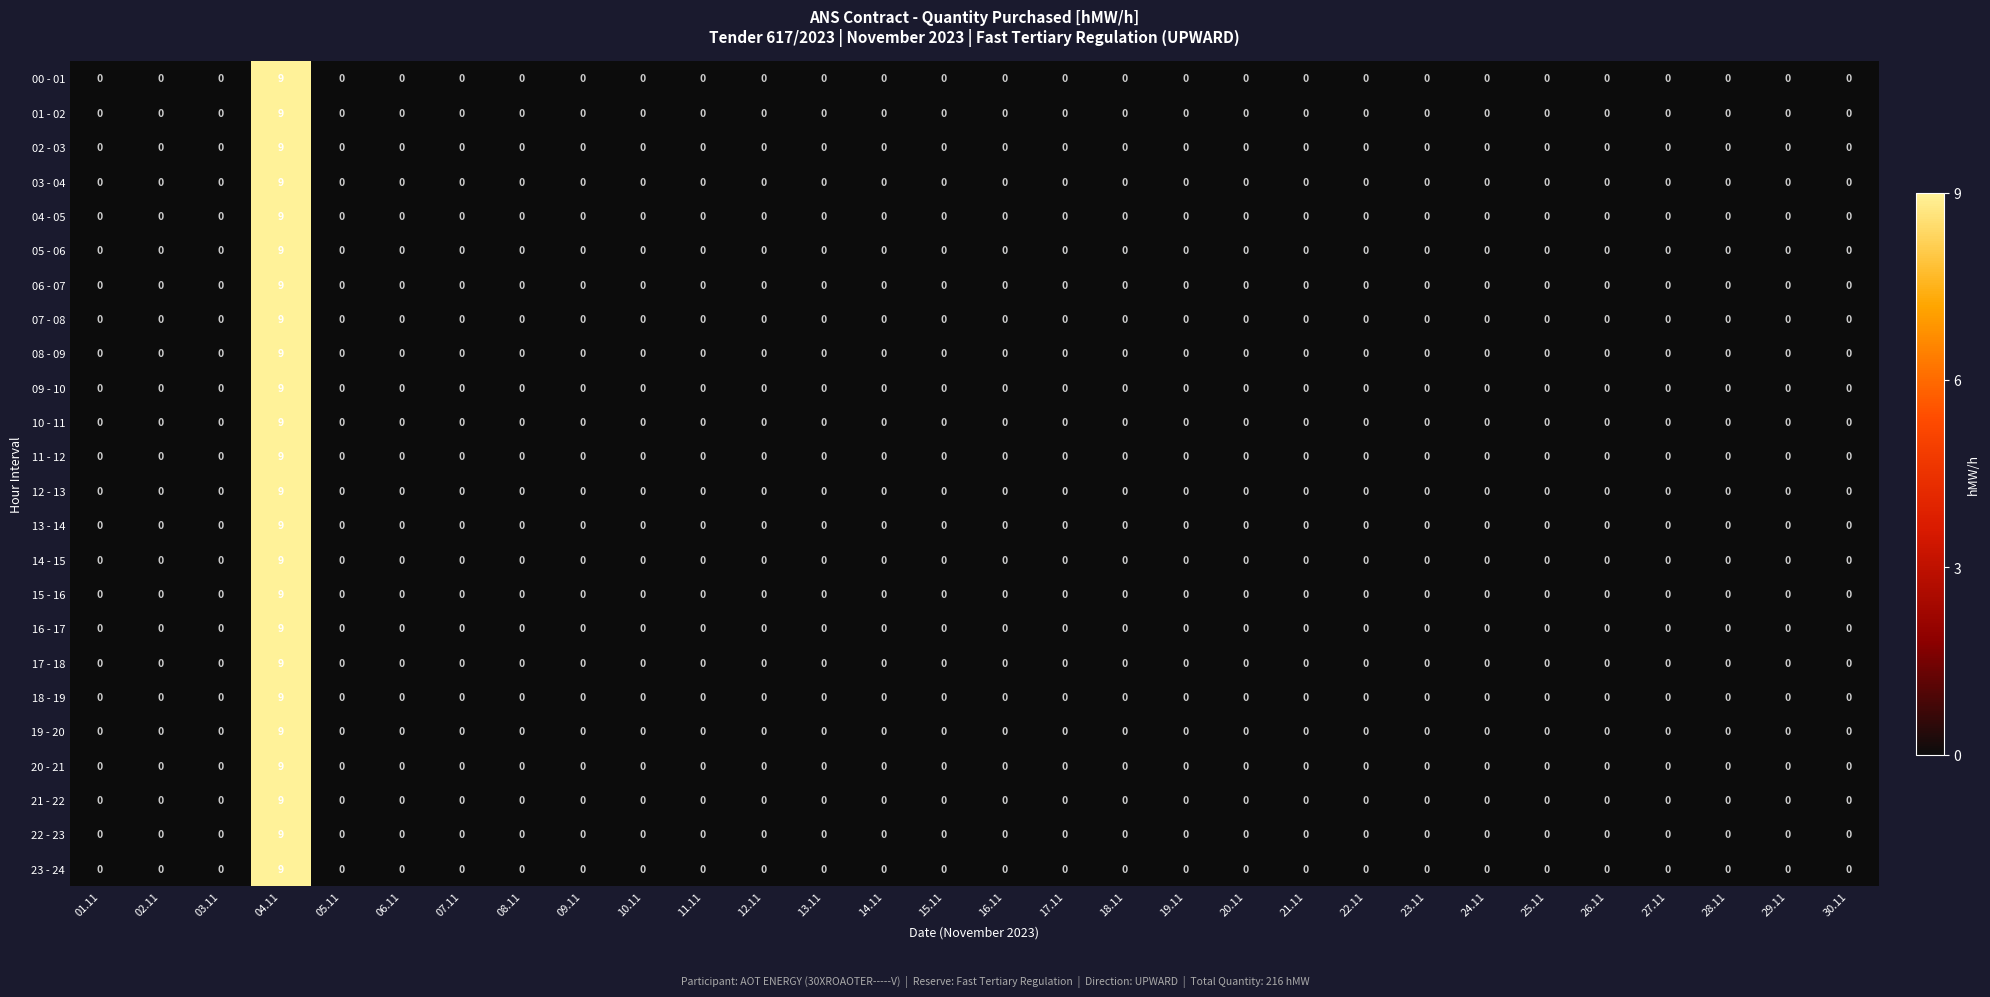

Count the number of data series in this chart.

24